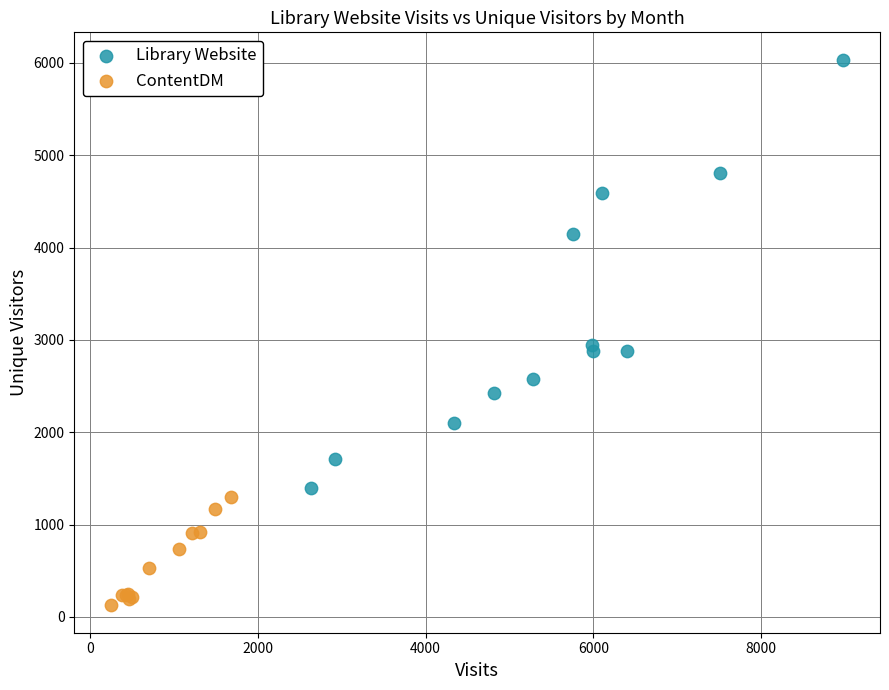

Which series contains the highest Y value?

Library Website